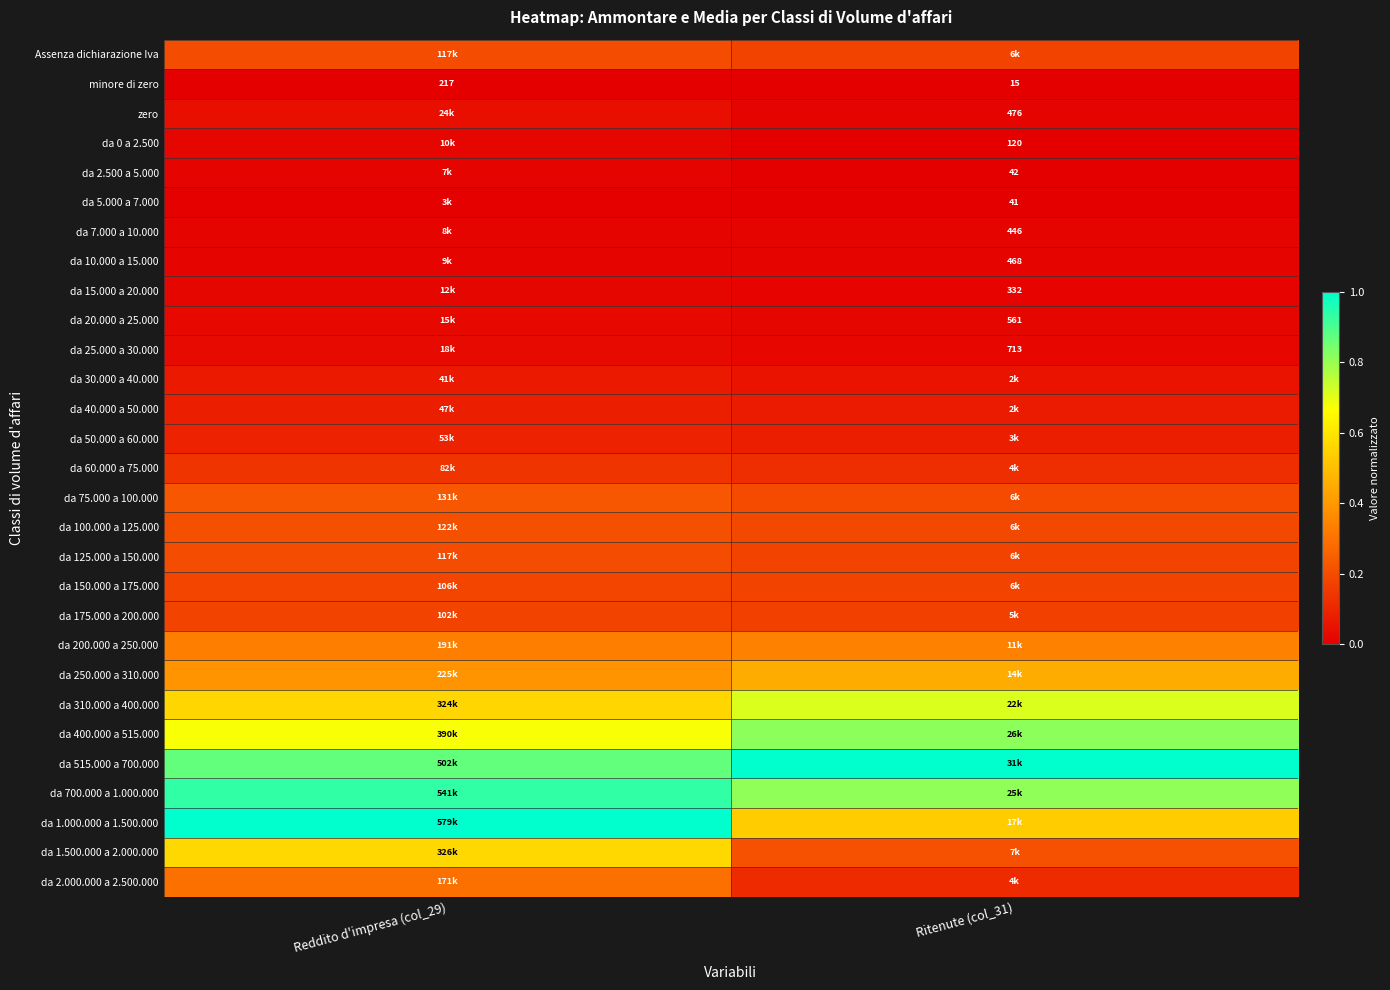

Is the value of da 10.000 a 15.000 at Ritenute (col_31) greater than the value of da 2.500 a 5.000 at Ritenute (col_31)?

Yes